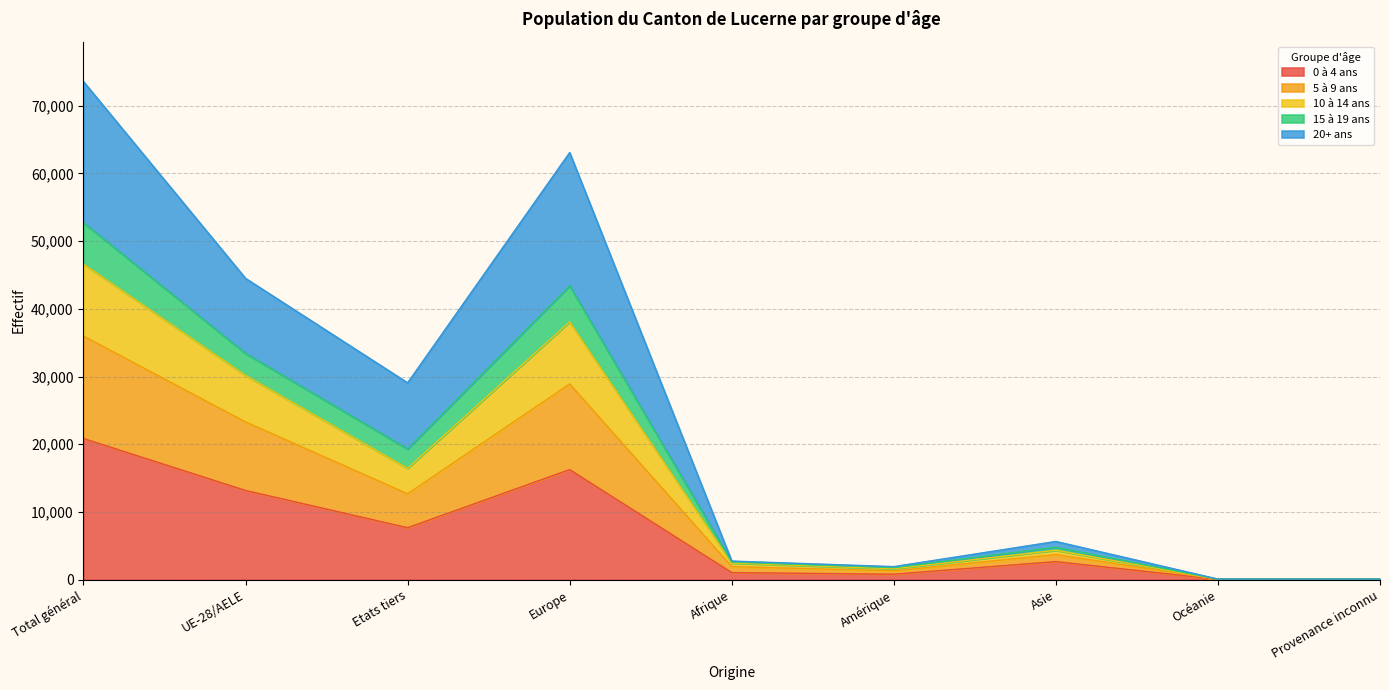

At which label does 0 à 4 ans reach its peak?

Total général